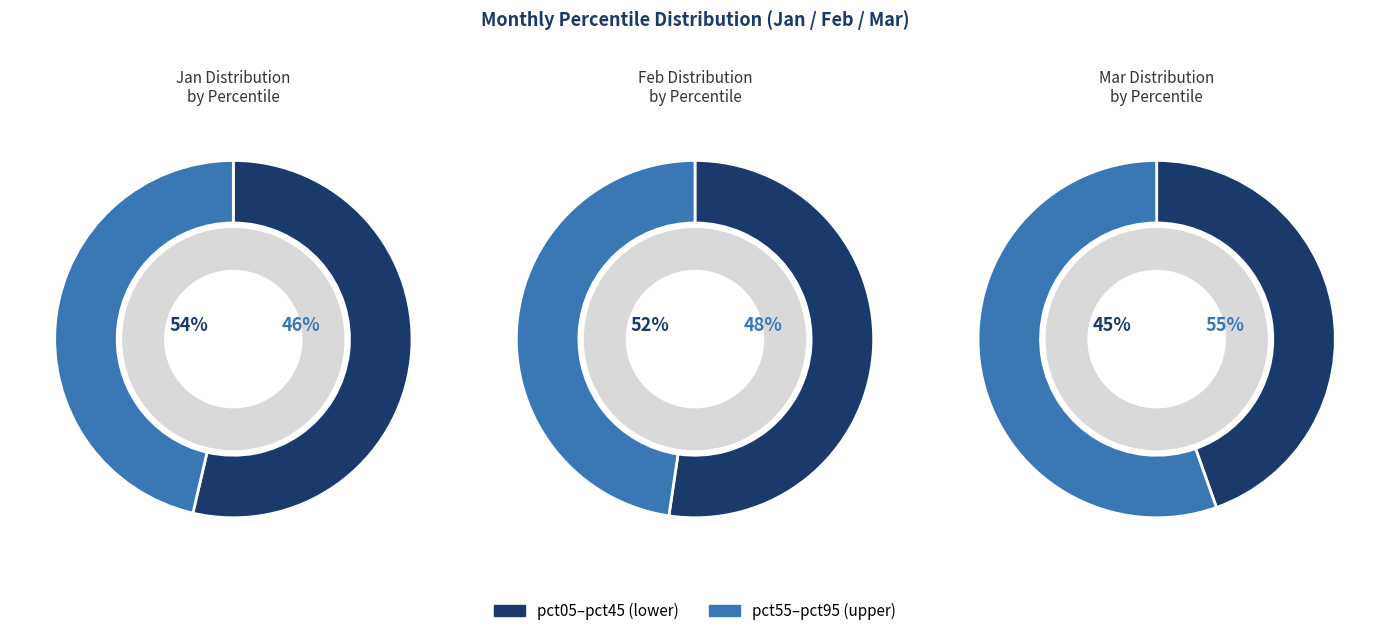

True or false: pct25 accounts for 1% of the total.

False